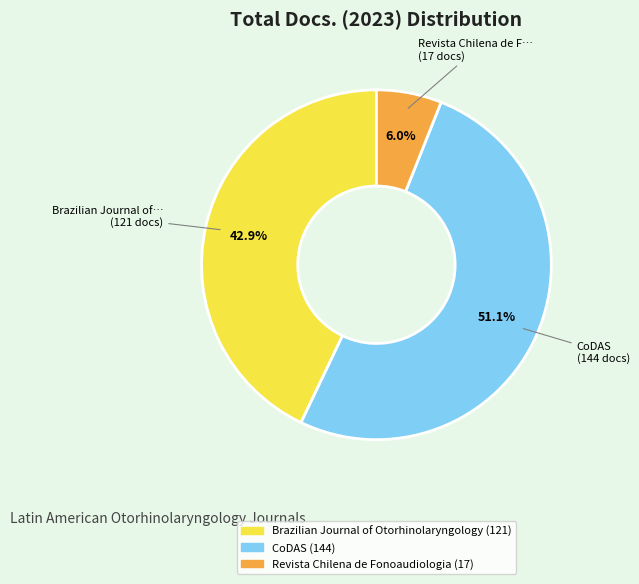

What percentage do Brazilian Journal of Otorhinolaryngology and Revista Chilena de Fonoaudiologia together represent?

48.9%